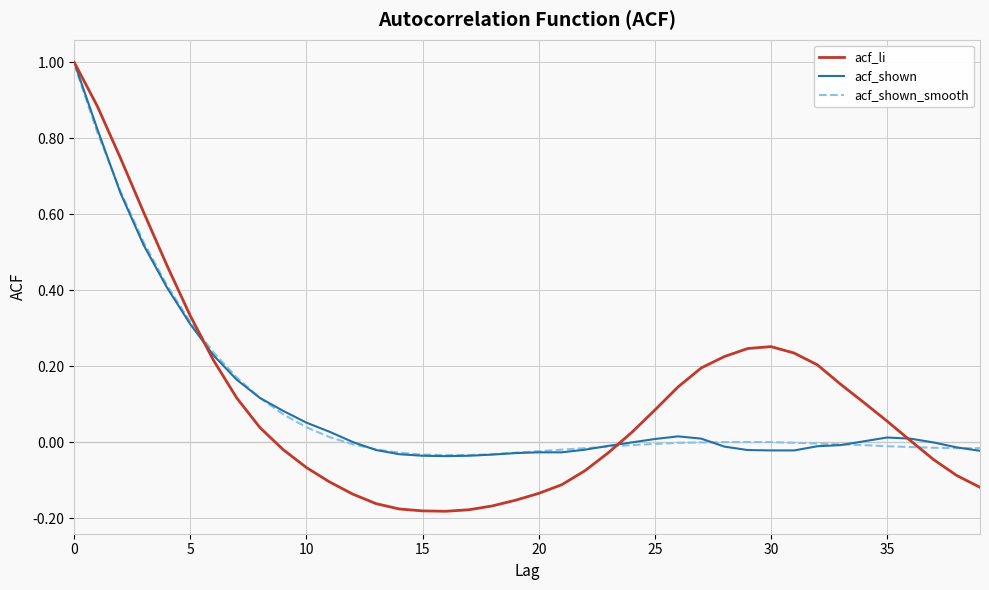

Which series has the largest range (max minus min)?

acf_li